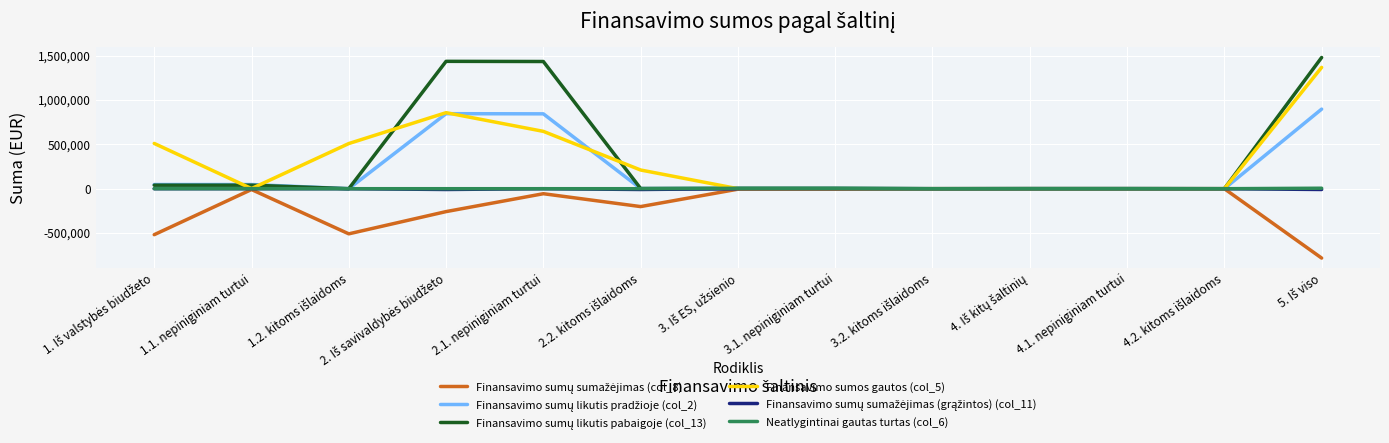

What is the maximum value shown in the chart?

1479476.7